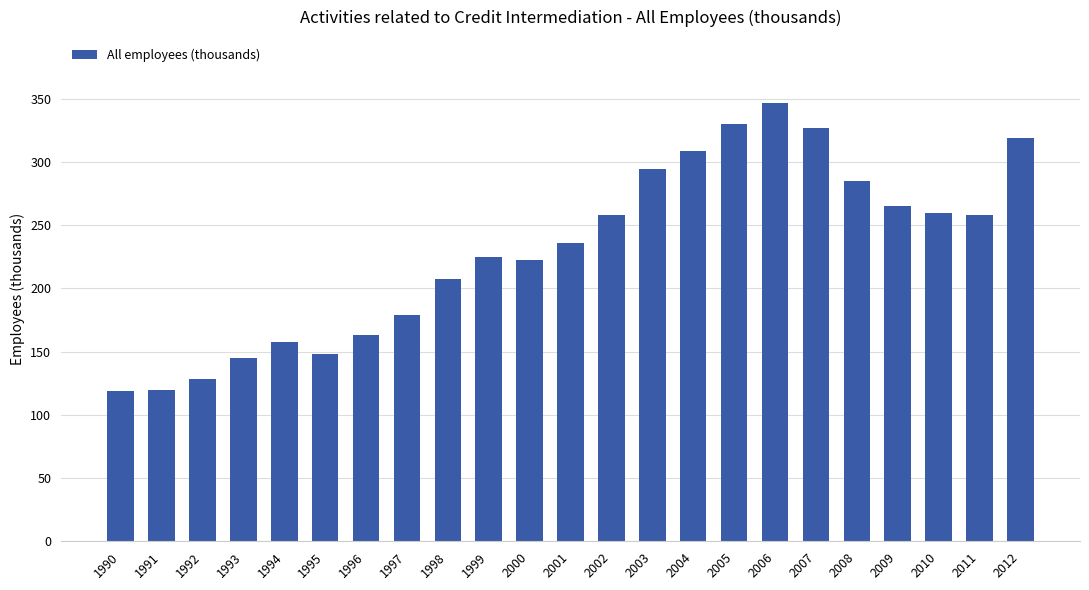

What is the smallest value displayed?

118.5